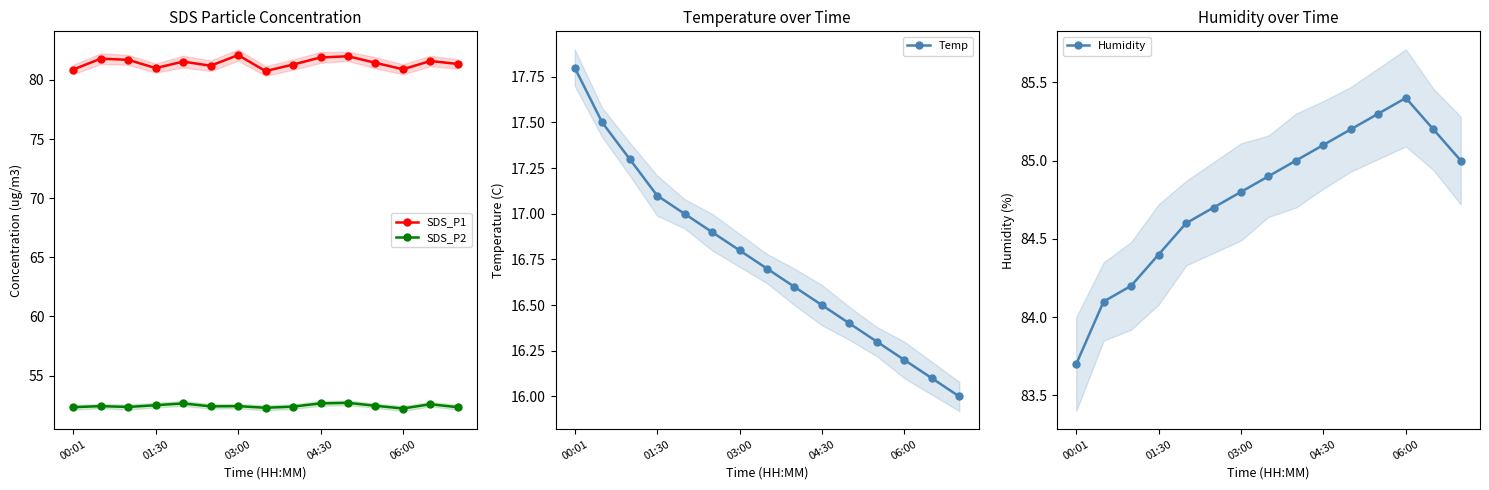

True or false: SDS_P1 has more than 1 points higher than both neighbors.

True